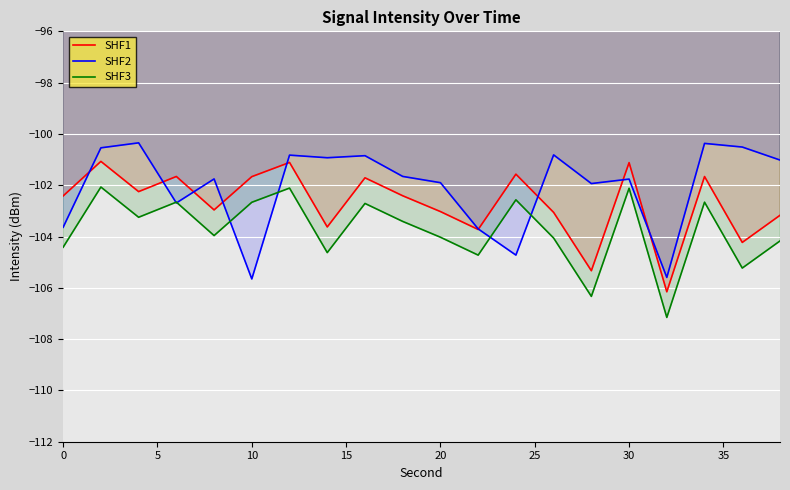

At 20, list the series in order from smallest to largest.

SHF3, SHF1, SHF2